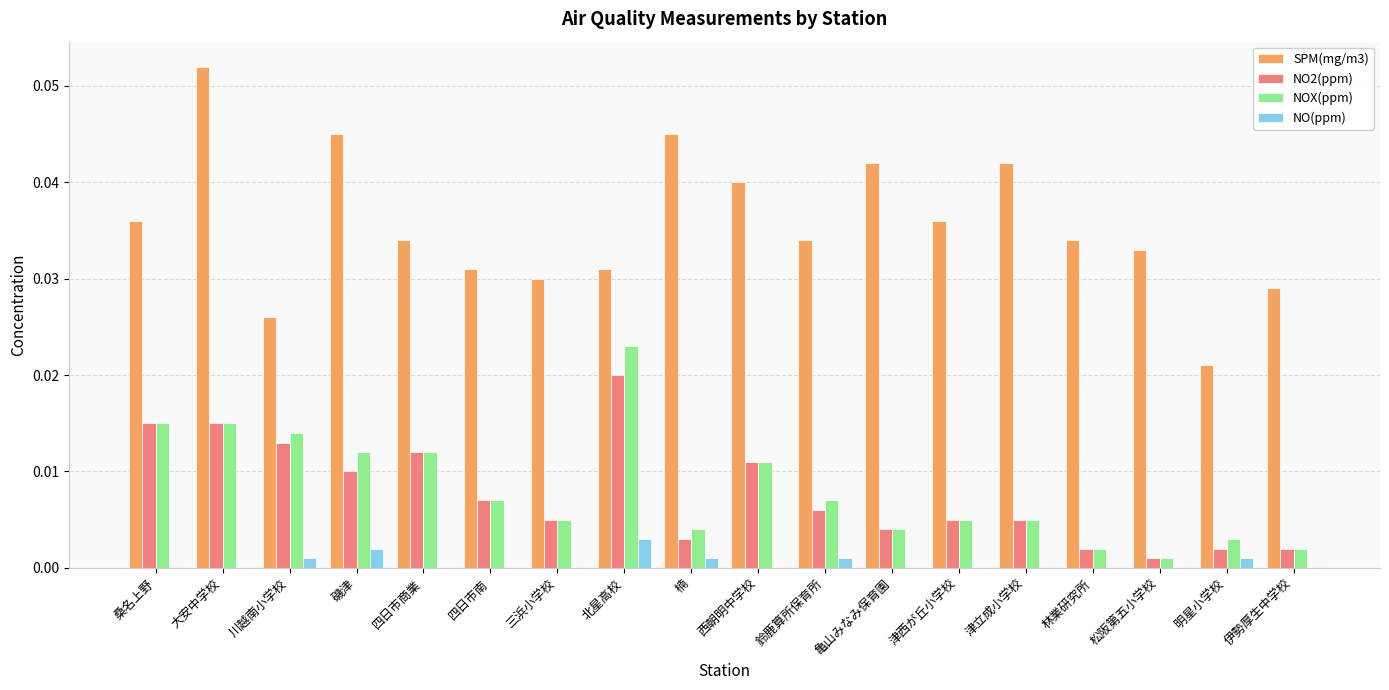

Where is NOX(ppm) nearest to the value 0?

松阪第五小学校